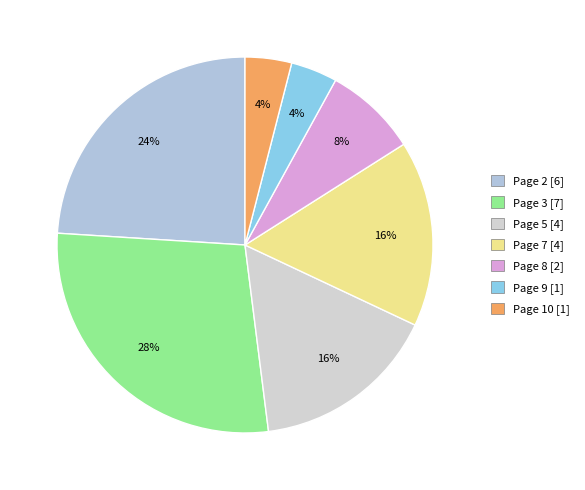

Count the number of slices in the pie.

7